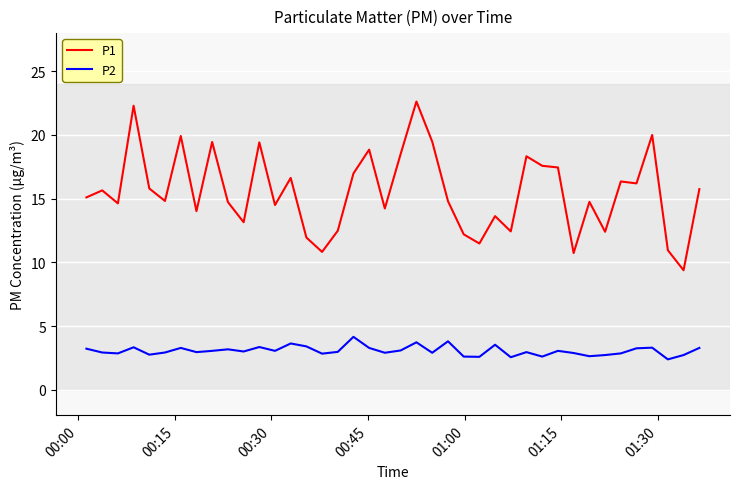

Rank the series by their average value, from highest to lowest.

P1, P2